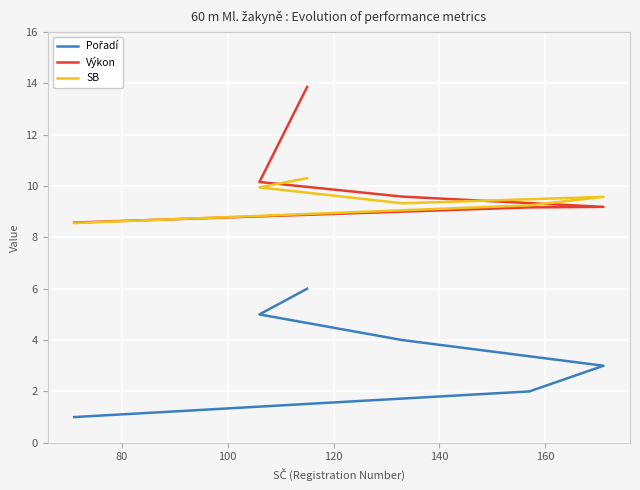

What is the sum of all SB values?

57.0